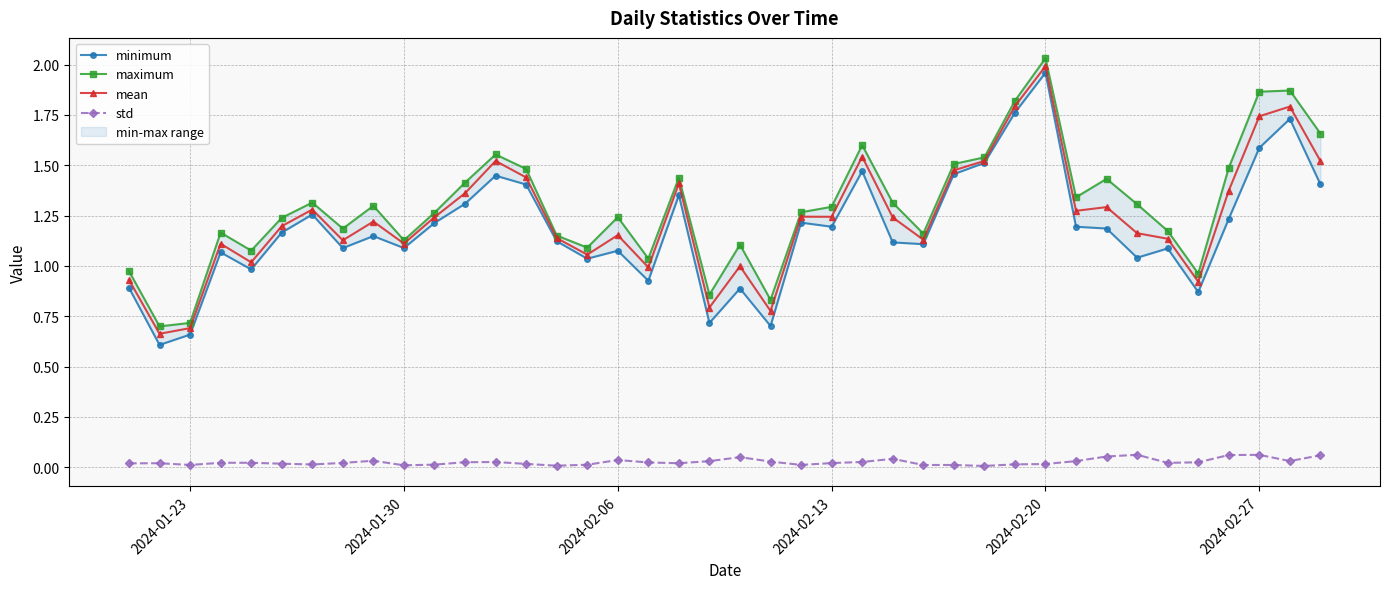

True or false: mean has more than 2 interior local peaks.

True